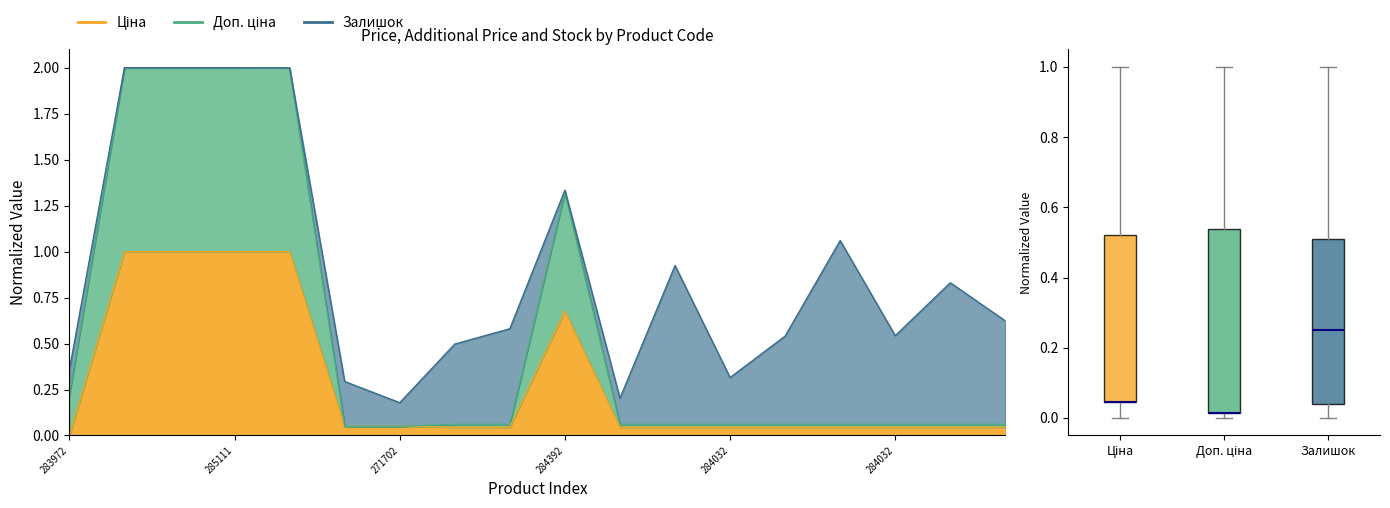

True or false: Ціна and Доп. ціна intersect in this chart.

False